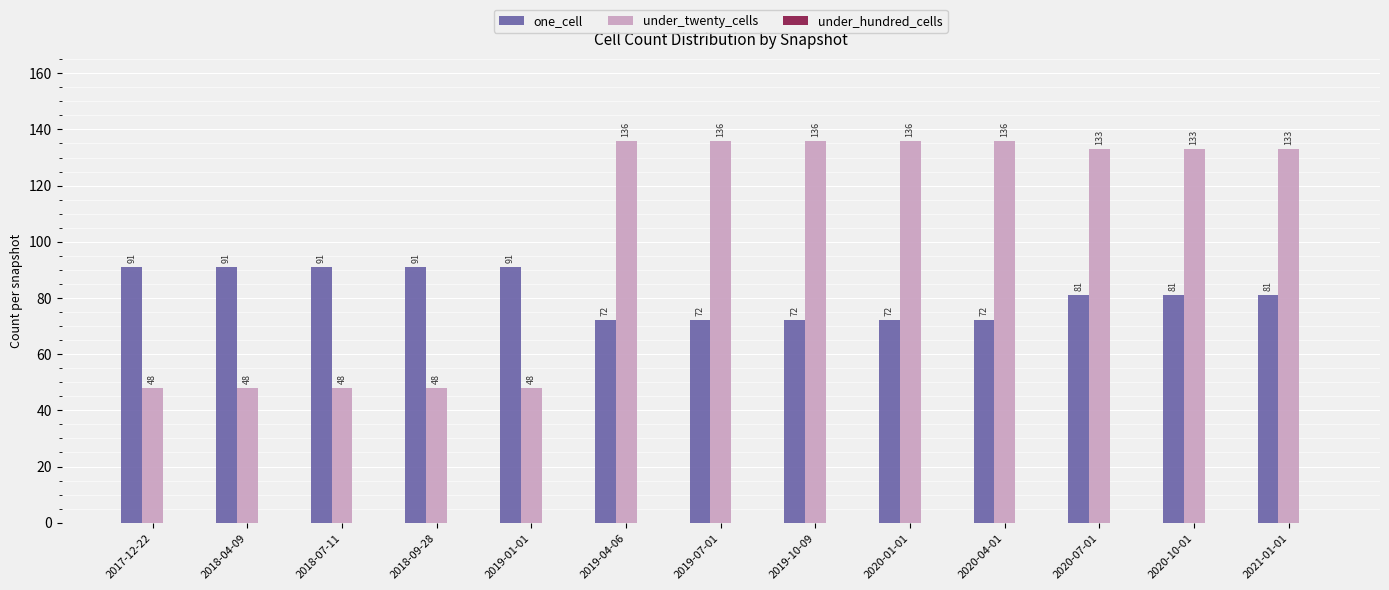

What is the difference between the maximum and minimum values in the one_cell series?

19